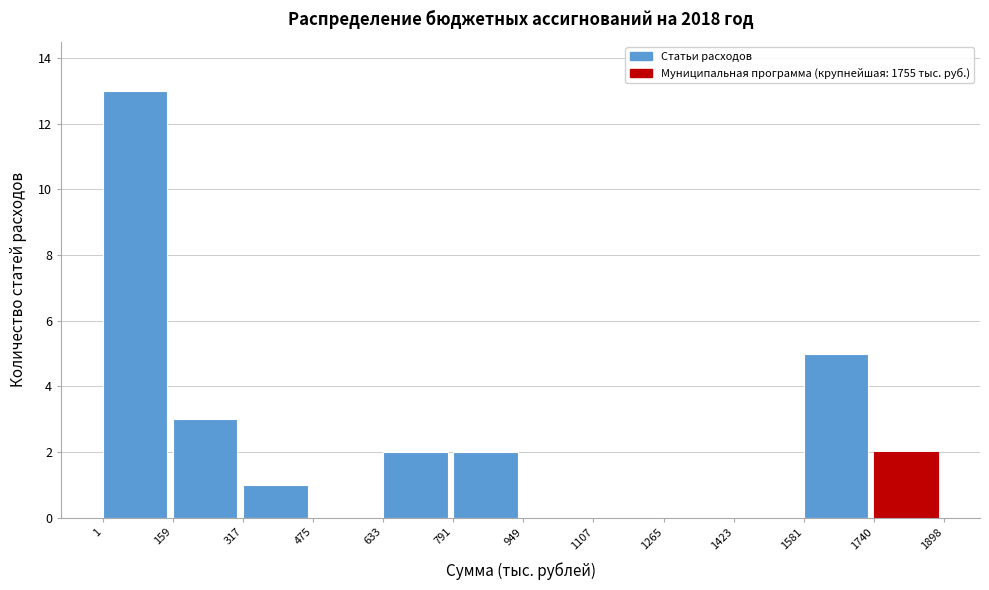

Which range on the x-axis has the tallest bar?

1 to 159